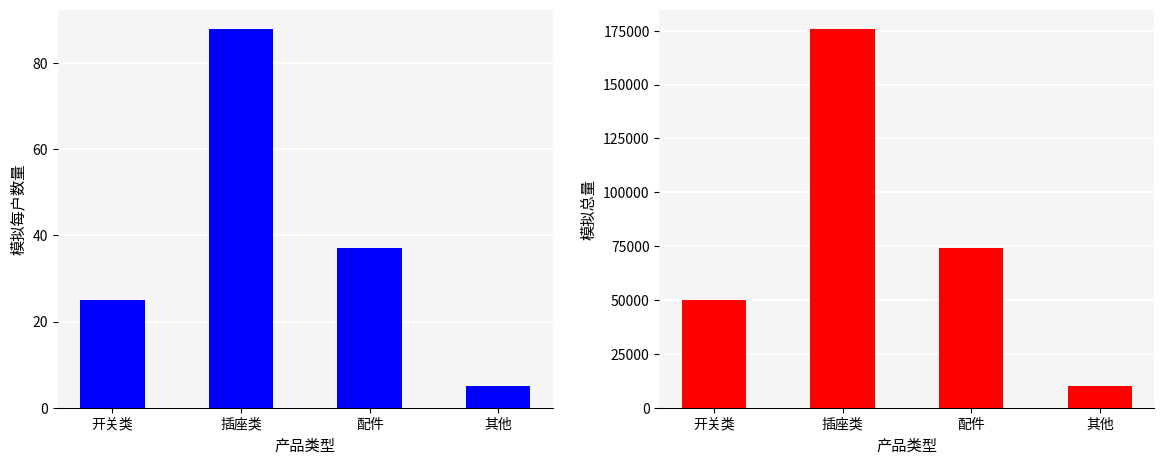

What is the sum of the 模拟每户数量 values at 其他 and 开关类?

30